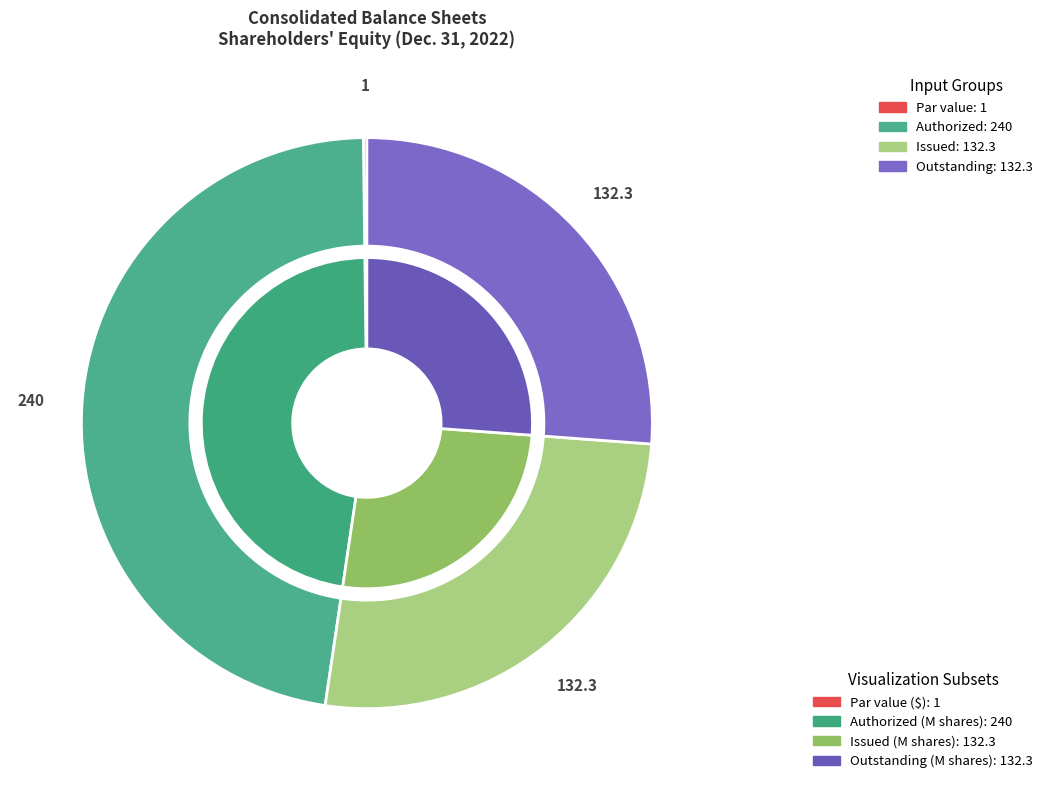

True or false: Common stock, par value (in dollars per share) accounts for 0% of the total.

True